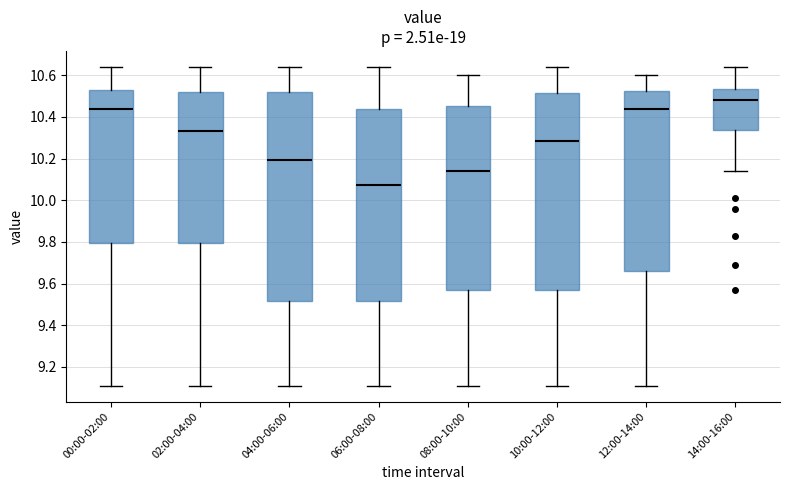

Reading left to right, transcribe this box plot: for each box, give where its median line is, the range the box spans, and where its two whiskers end, as read against the y-axis. The values are not printed on the chart, so give them approximately, as read against the axis.

00:00-02:00: median 10.44, box 9.80 to 10.54, whiskers 9.12 to 10.64
02:00-04:00: median 10.34, box 9.80 to 10.52, whiskers 9.12 to 10.64
04:00-06:00: median 10.20, box 9.52 to 10.52, whiskers 9.12 to 10.64
06:00-08:00: median 10.08, box 9.52 to 10.44, whiskers 9.12 to 10.64
08:00-10:00: median 10.14, box 9.56 to 10.46, whiskers 9.12 to 10.60
10:00-12:00: median 10.28, box 9.58 to 10.52, whiskers 9.12 to 10.64
12:00-14:00: median 10.44, box 9.66 to 10.52, whiskers 9.12 to 10.60
14:00-16:00: median 10.48, box 10.34 to 10.54, whiskers 10.14 to 10.64